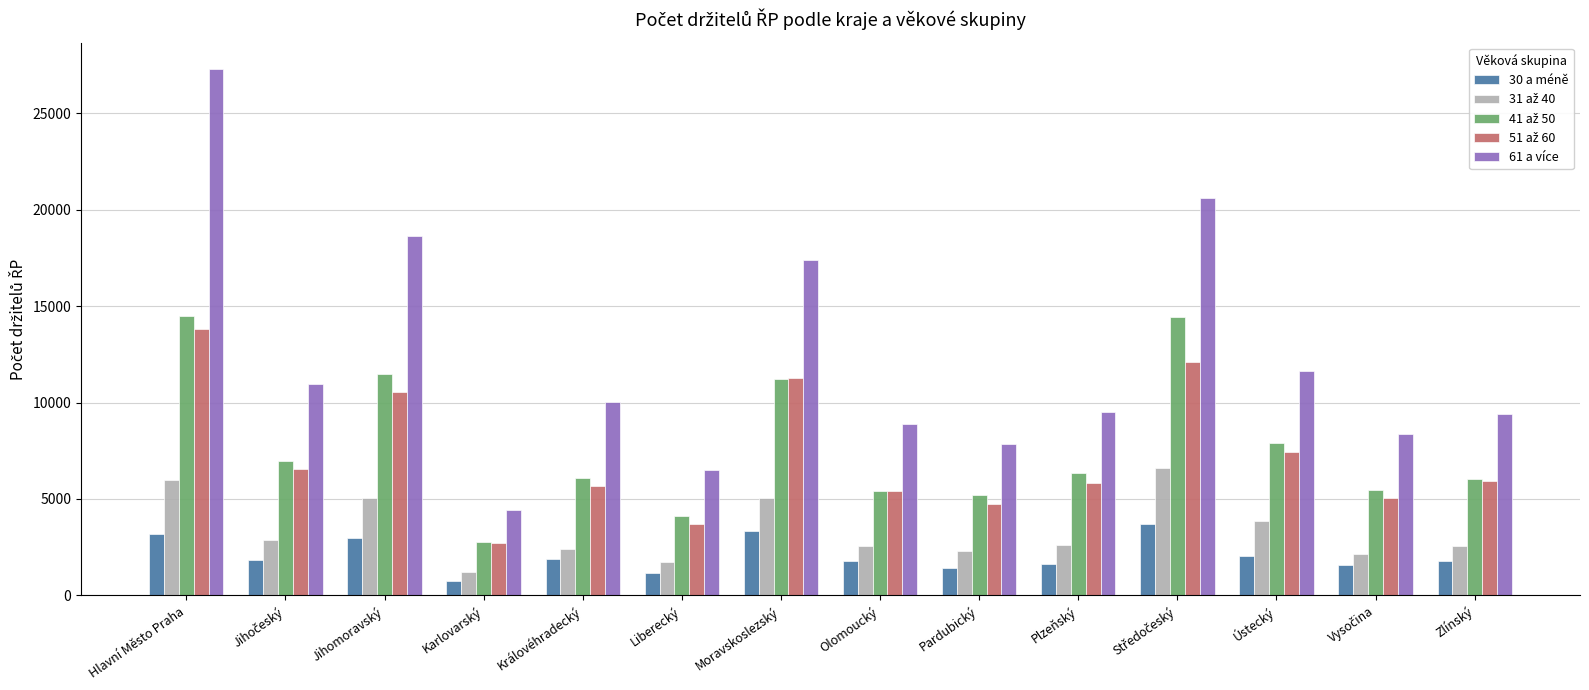

What is the difference between the maximum and minimum values in the 61 a více series?

22863